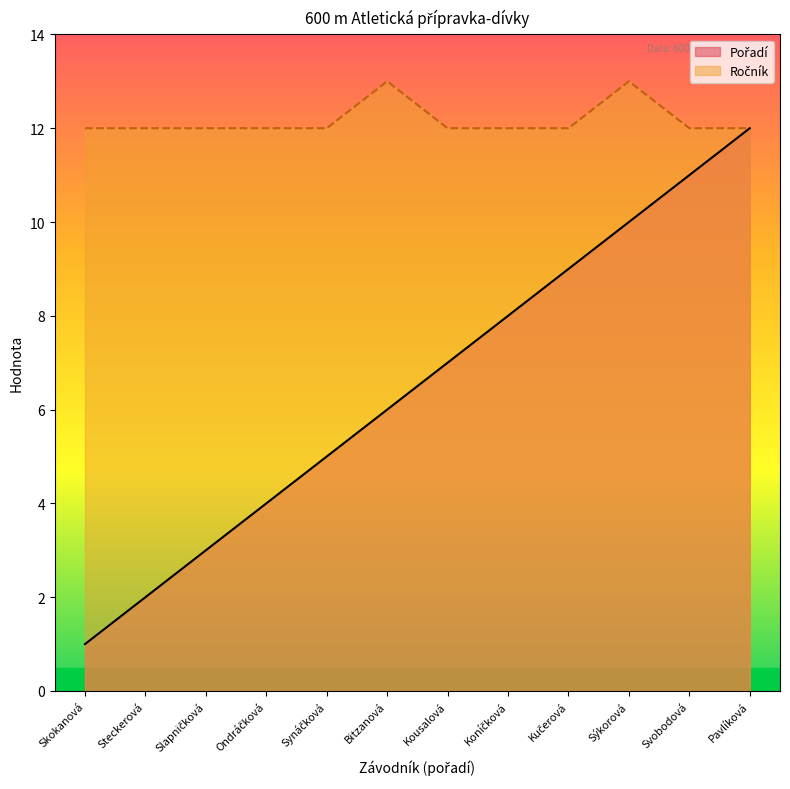

How many lines are shown in the chart?

2